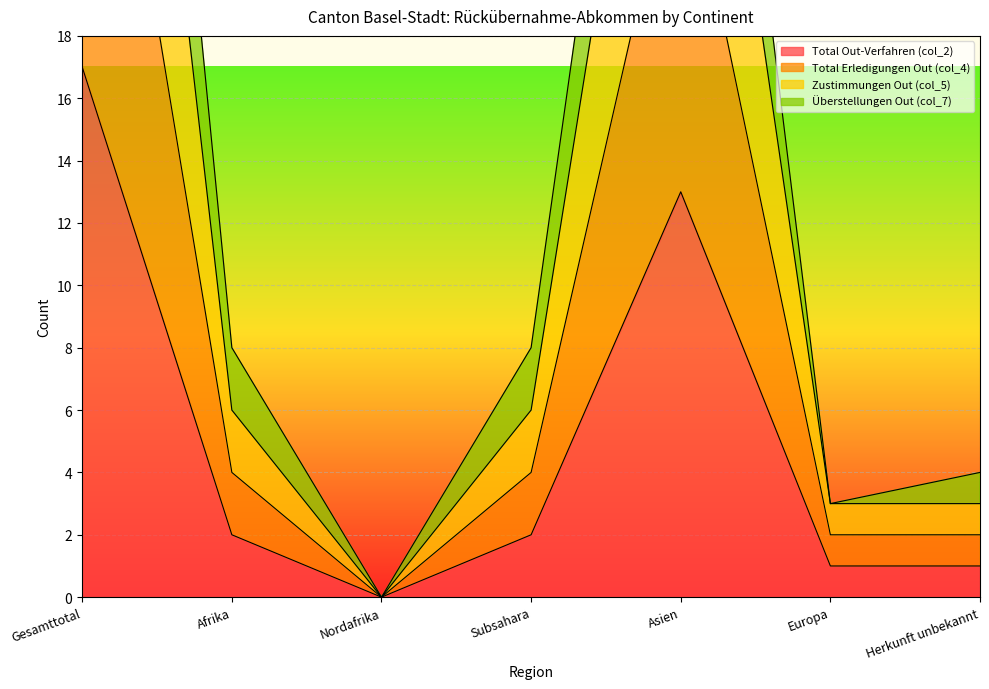

What is the average value of the Überstellungen Out (col_7) series?

10